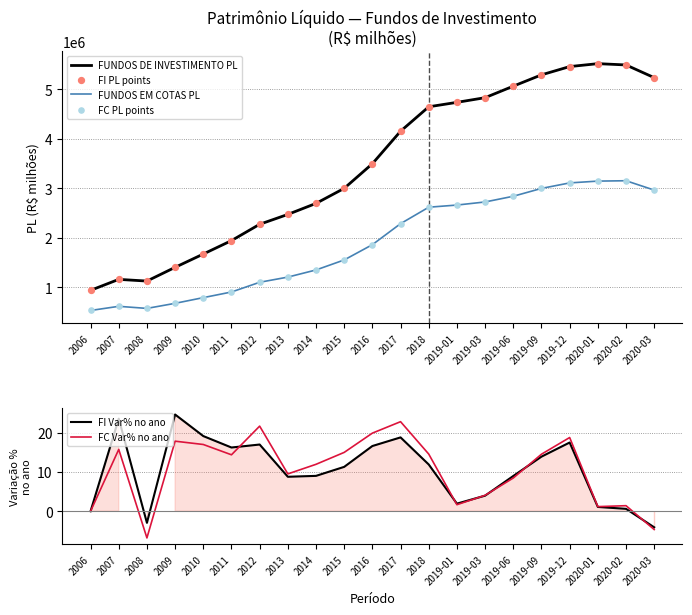

At which category is the sum across all series the highest?

2020-01